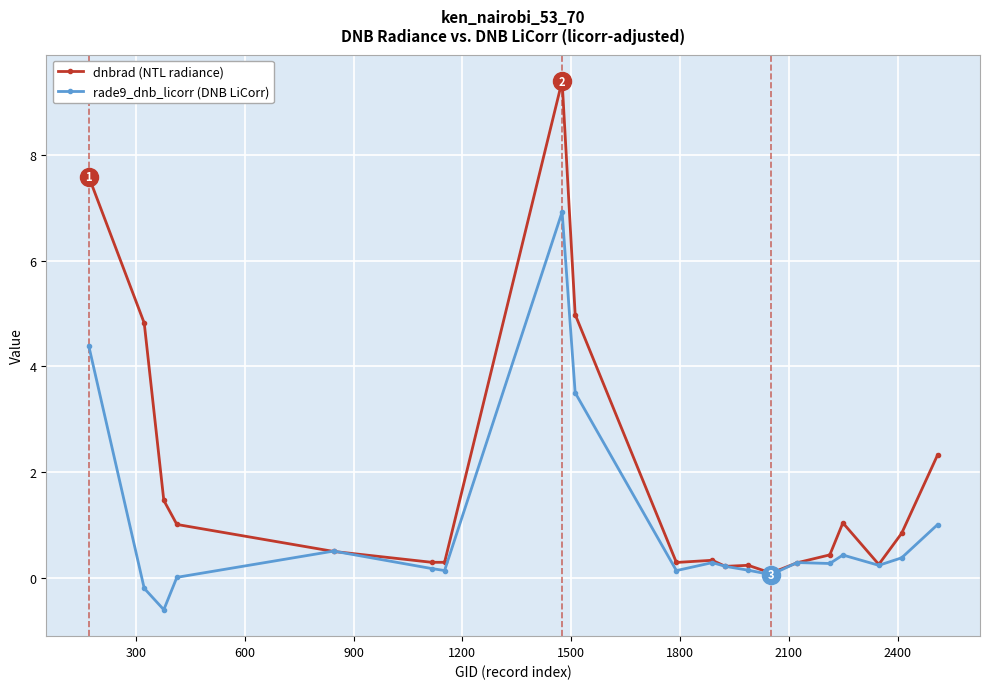

Rank the series by their maximum value, from highest to lowest.

dnbrad (NTL radiance), rade9_dnb_licorr (DNB LiCorr)